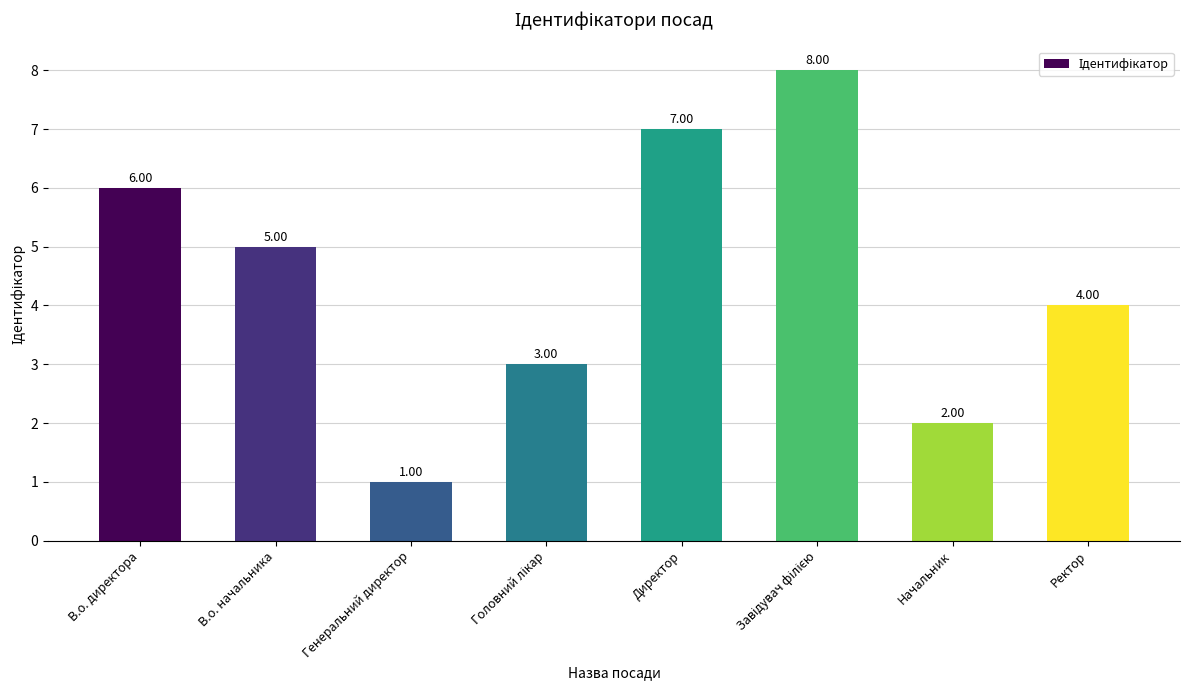

What is the sum of all values?

36